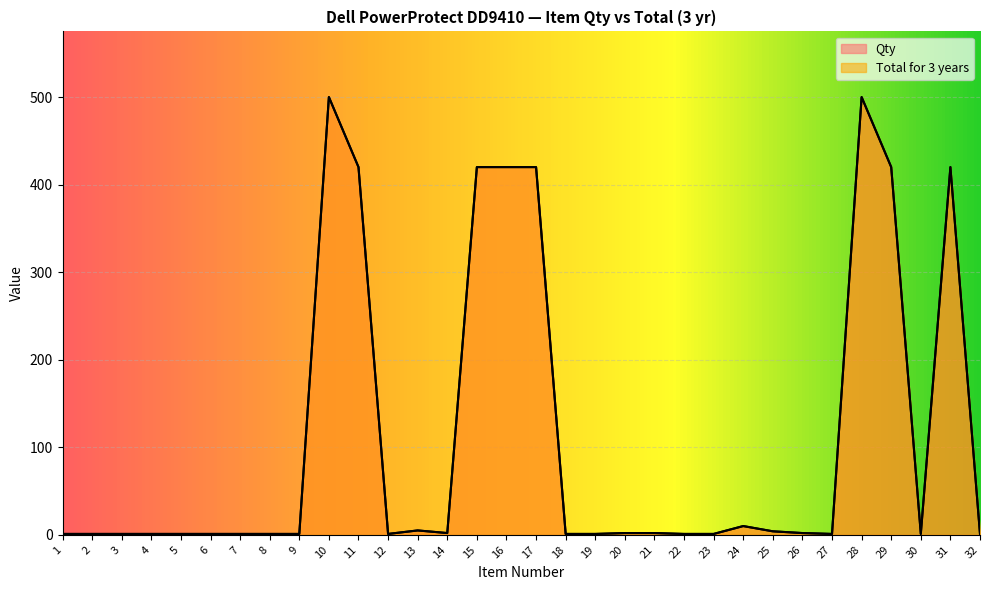

What is the average value of the Qty series?

111